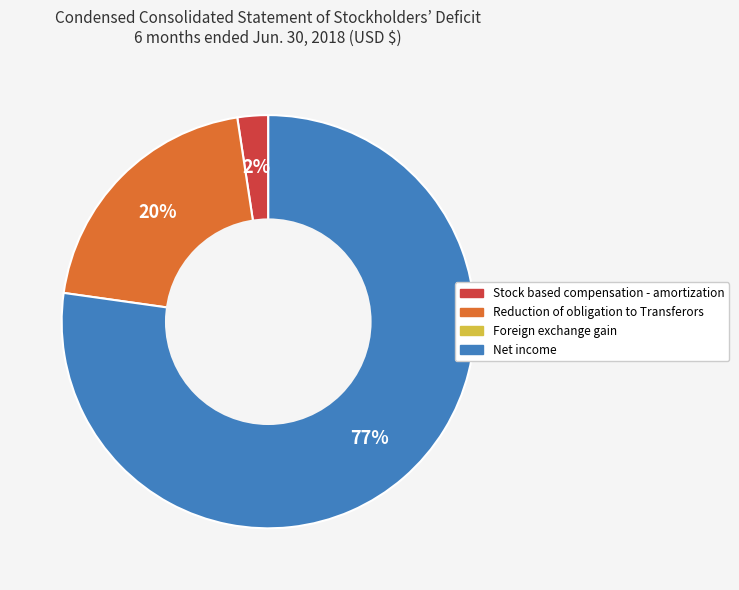

To the nearest percent, what is the average slice percentage?

33%